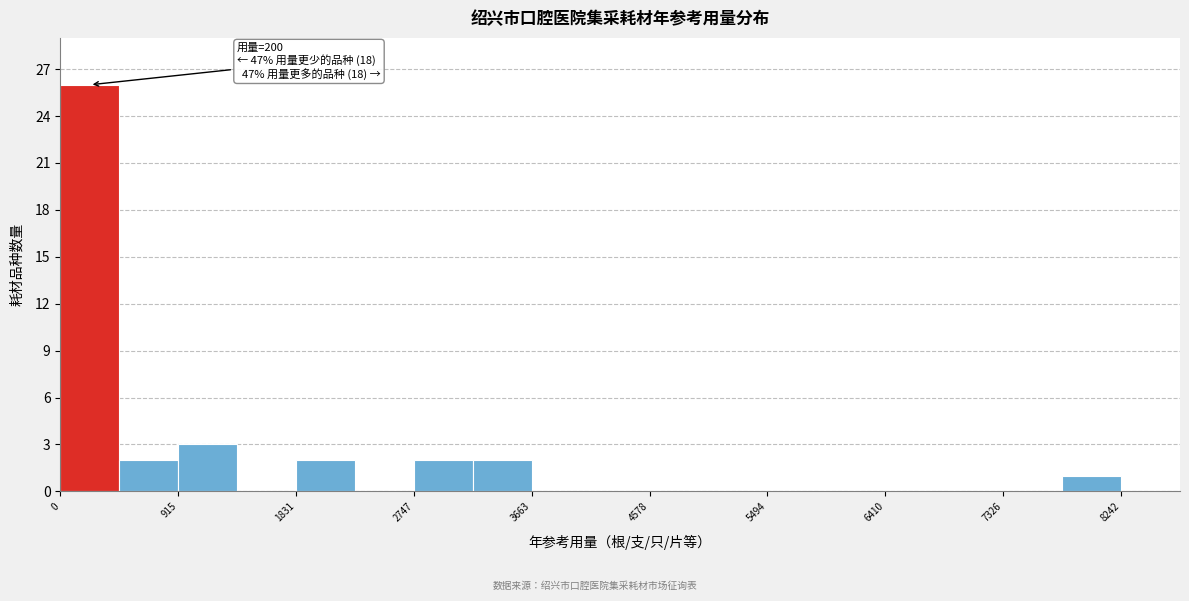

Which range on the x-axis has the tallest bar?

0 to 500